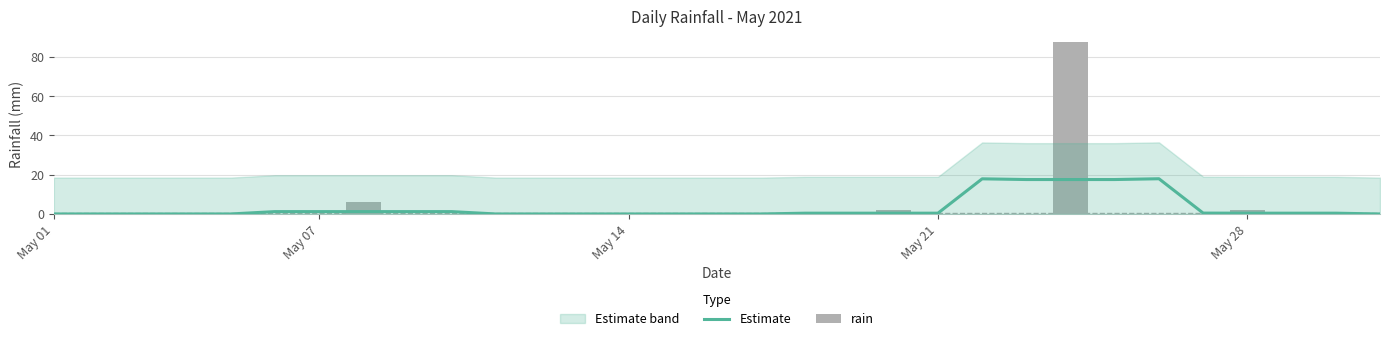

How many groups of bars are there?

31